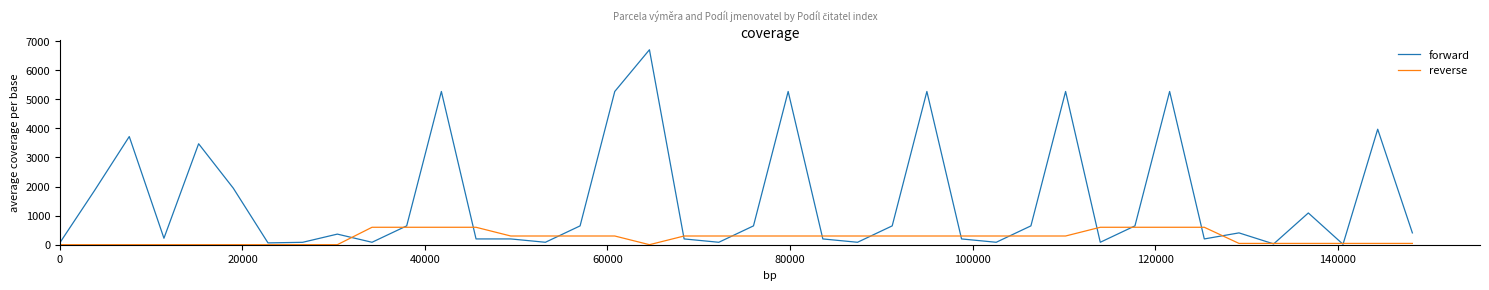

Which series has the largest total across all categories?

forward